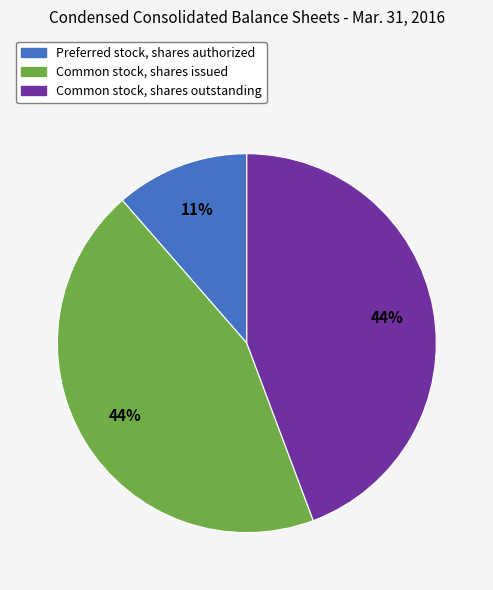

To the nearest percent, what portion does Common stock, shares issued represent?

44%